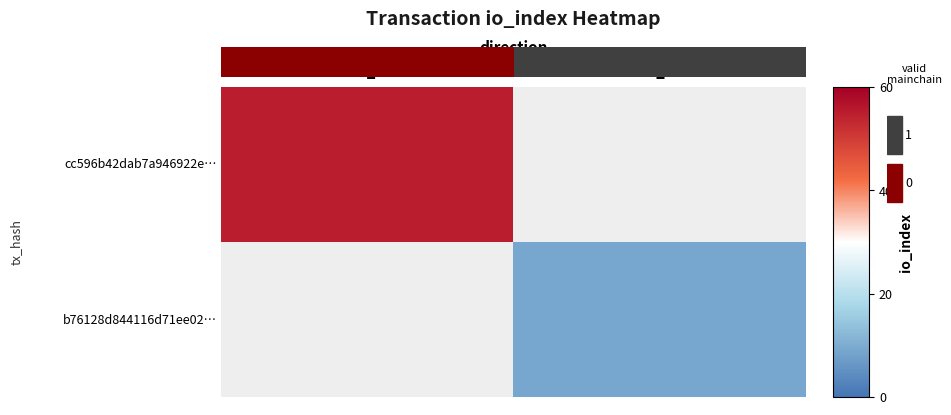

List the labels in order of cc596b42dab7a946922e… value, smallest first.

-1, 1